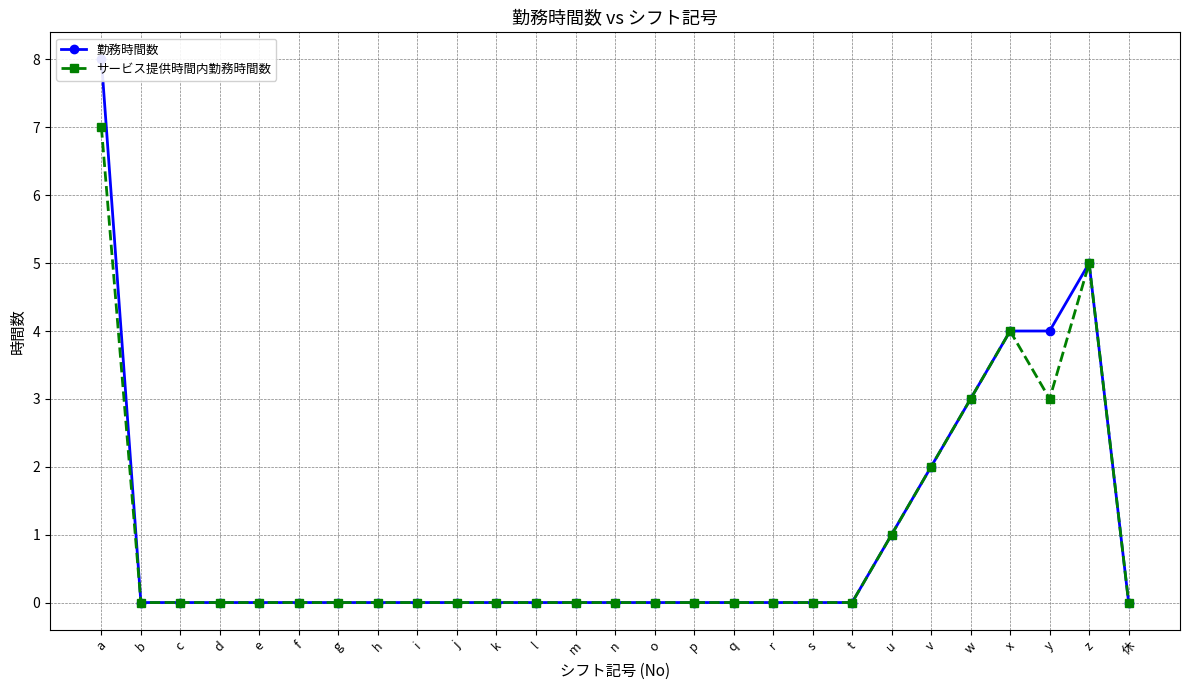

Is the value of サービス提供時間内勤務時間数 at o greater than the value of 勤務時間数 at r?

No